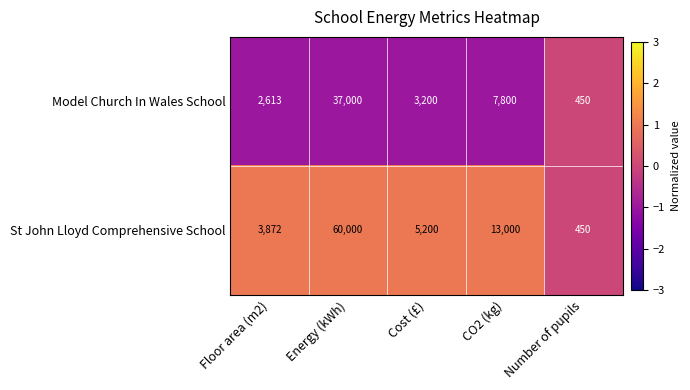

What is the lowest value of the St John Lloyd Comprehensive School series?

450